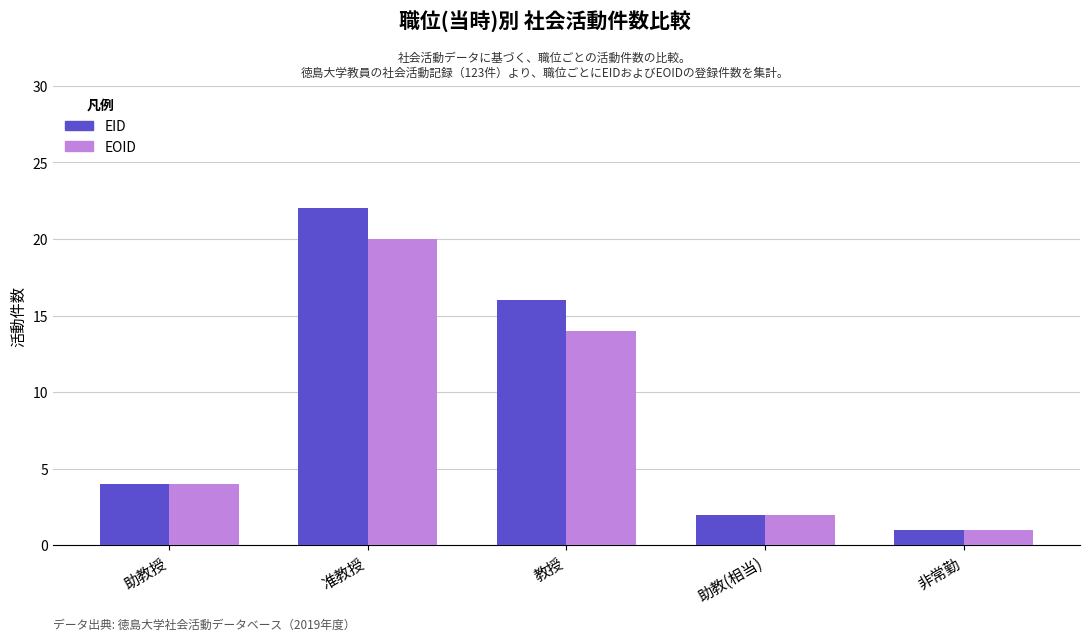

Is it true that EID equals 16 at 教授?

True